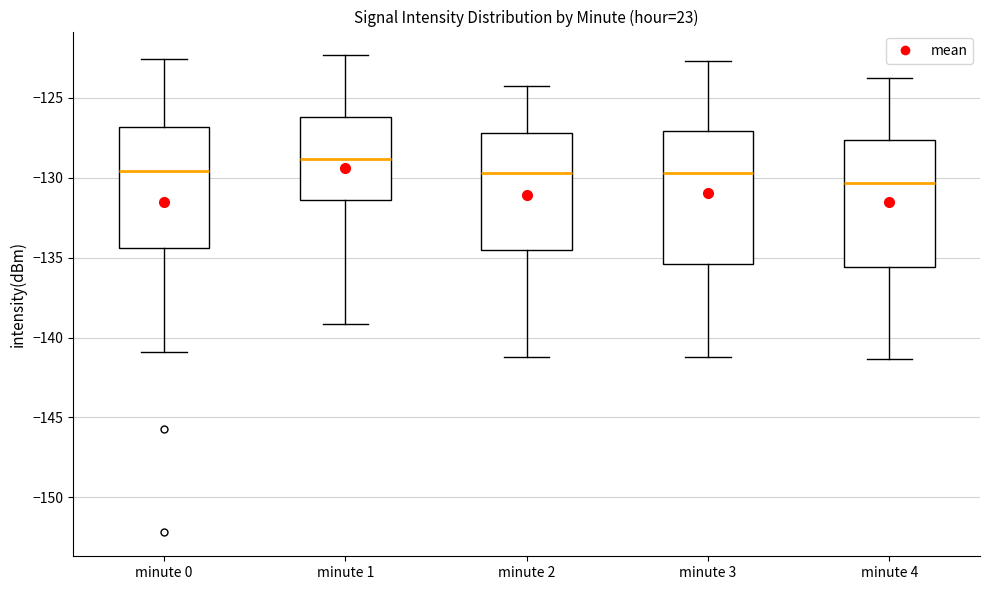

Where is the upper edge of the box for minute 3 on the y-axis? The values are not printed on the chart, so give them approximately, as read against the axis.

-127.0